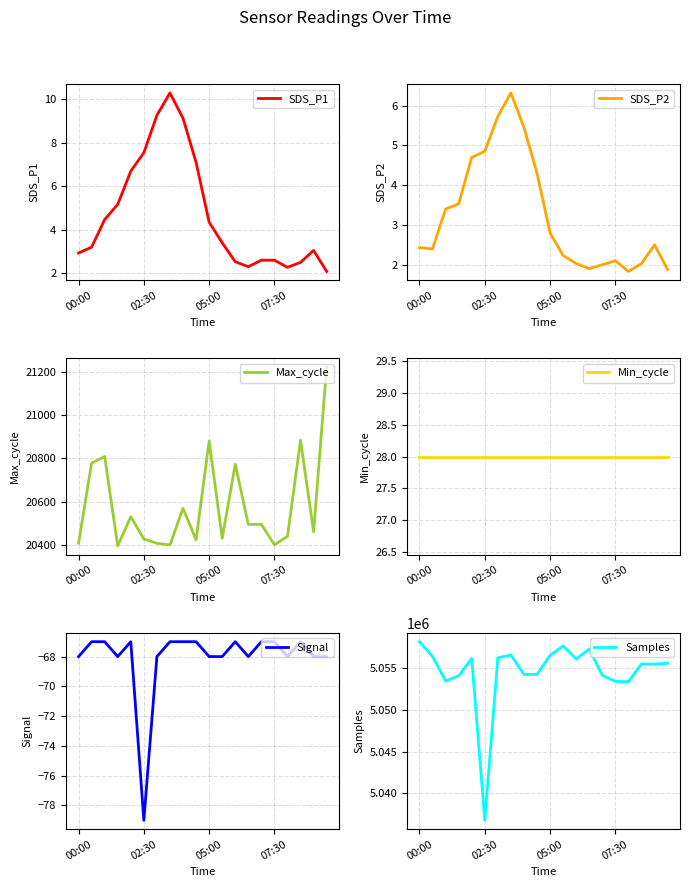

What is the lowest value of the SDS_P1 series?

2.1